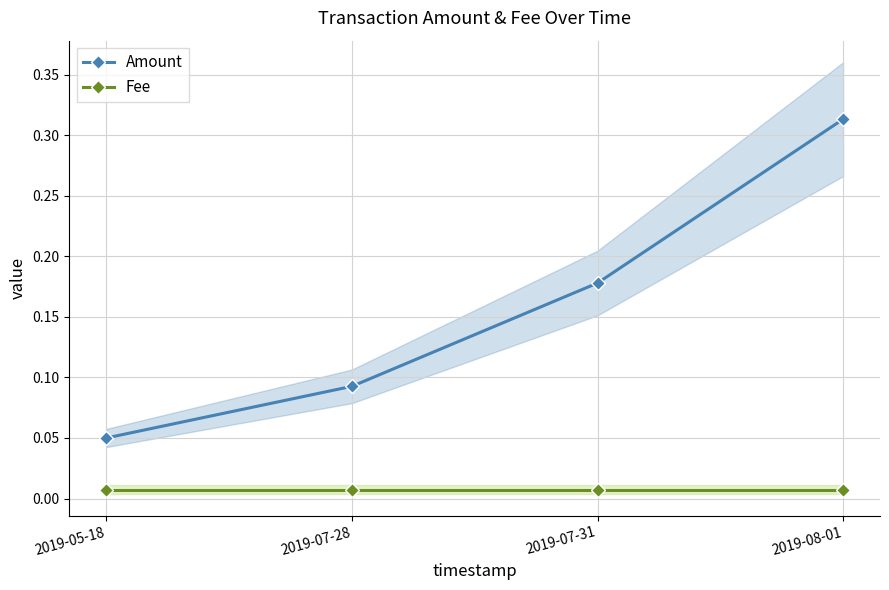

At which category is the sum across all series the highest?

2019-08-01